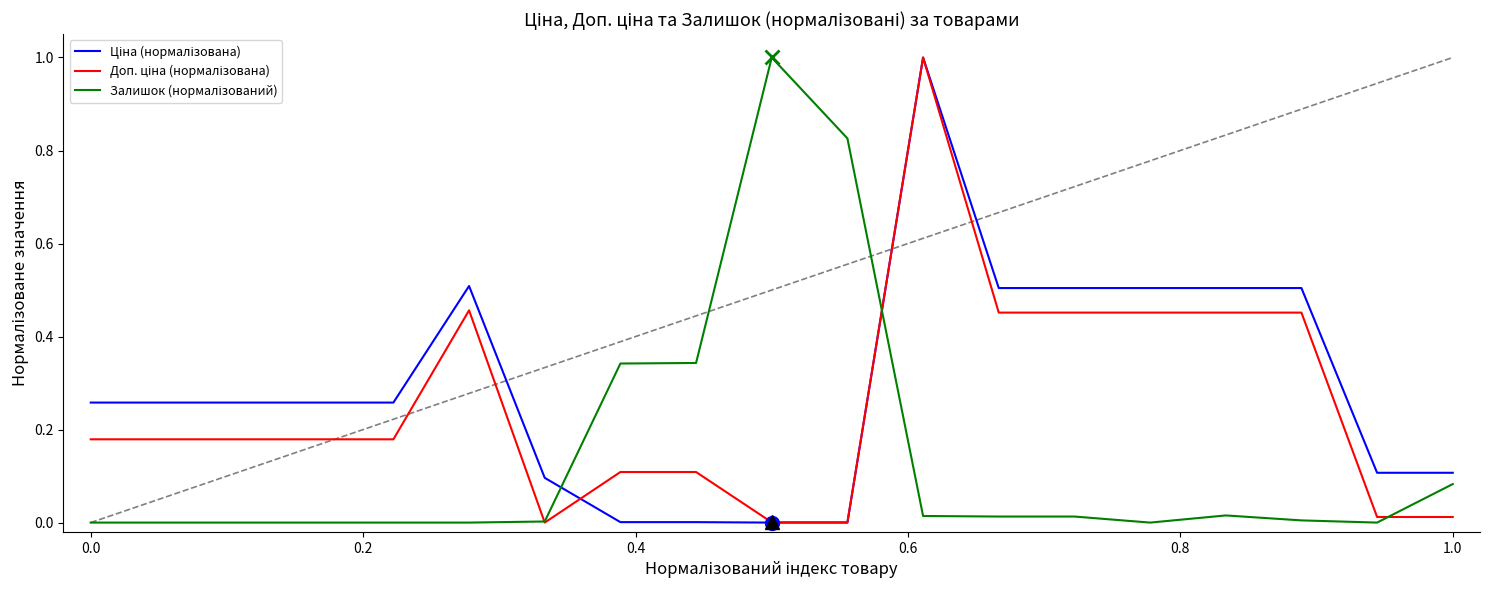

What is the greatest value displayed?

1.0